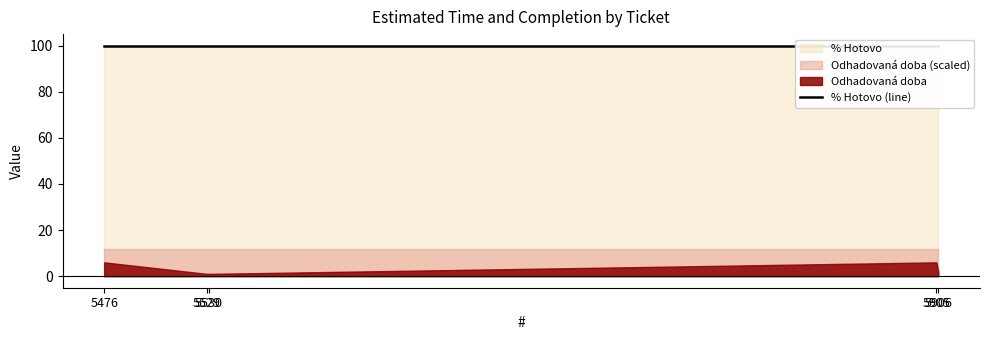

At 5906, list the series in order from smallest to largest.

Odhadovaná doba, % Hotovo